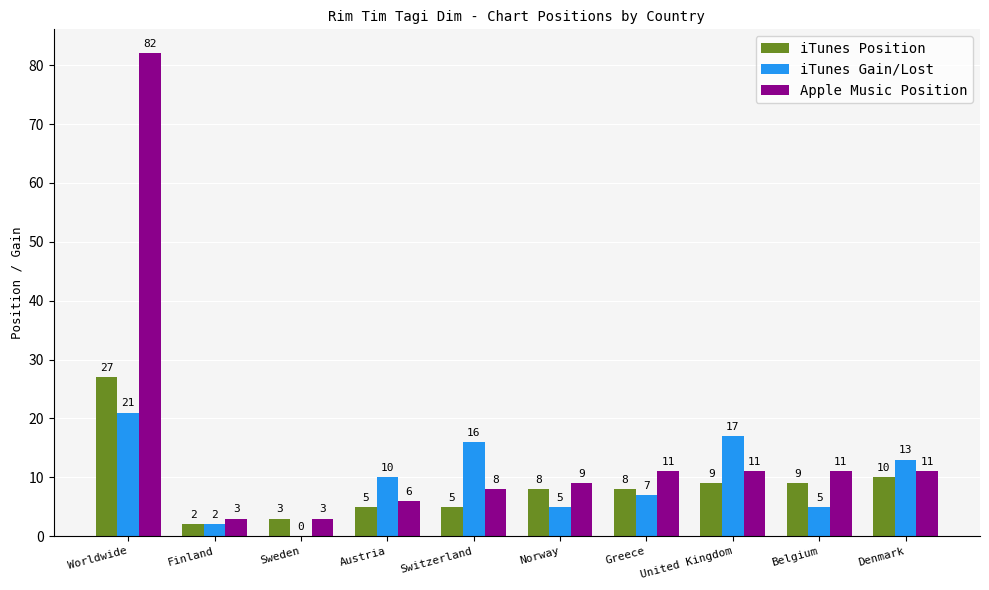

What is the greatest value displayed?

82